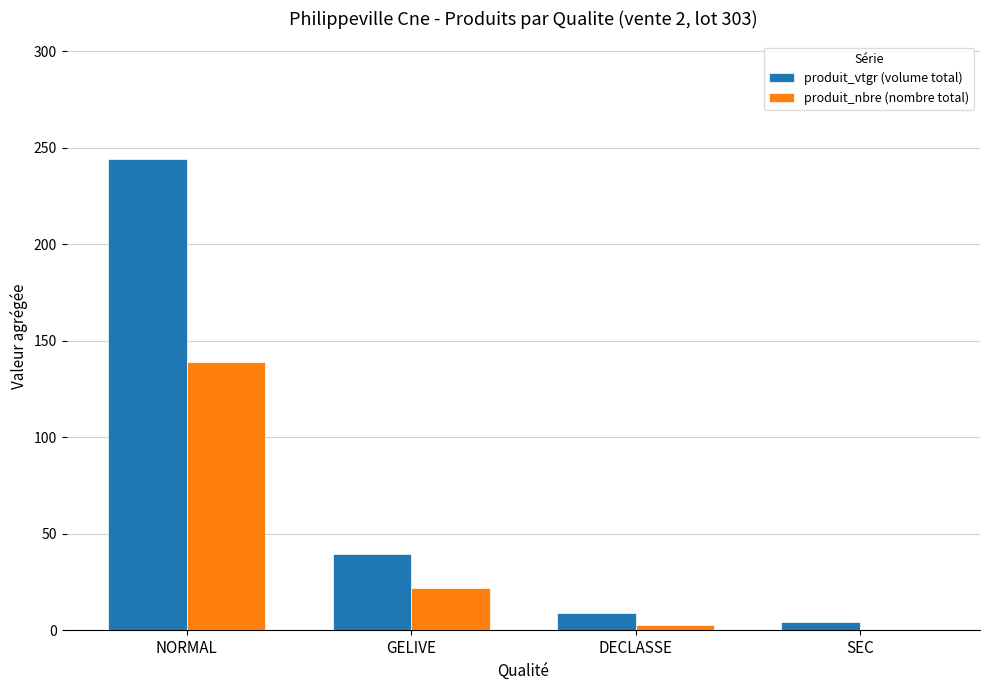

Reading left to right, list all the values displayed in this chart.

produit_vtgr (volume total): 244.1	39.8	8.8	4.3
produit_nbre (nombre total): 139.0	22.0	3.0	1.0